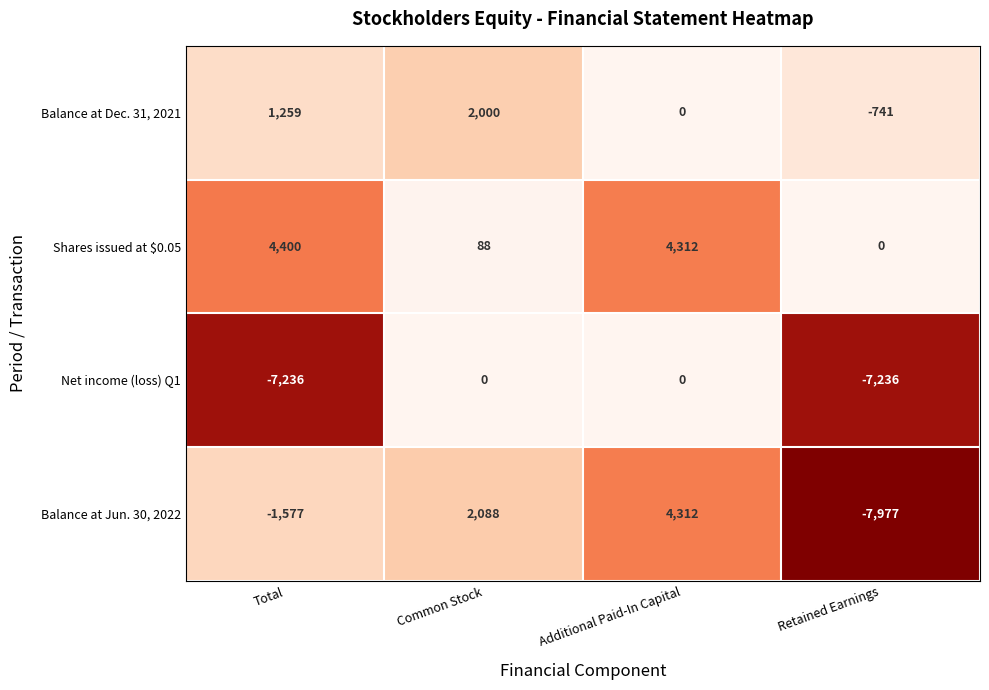

List the series in order of their peak value, highest first.

Shares issued at $0.05, Balance at Jun. 30, 2022, Balance at Dec. 31, 2021, Net income (loss) Q1